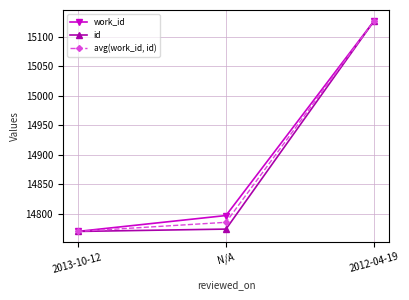

Is it true that id equals 14774.0 at N/A?

True